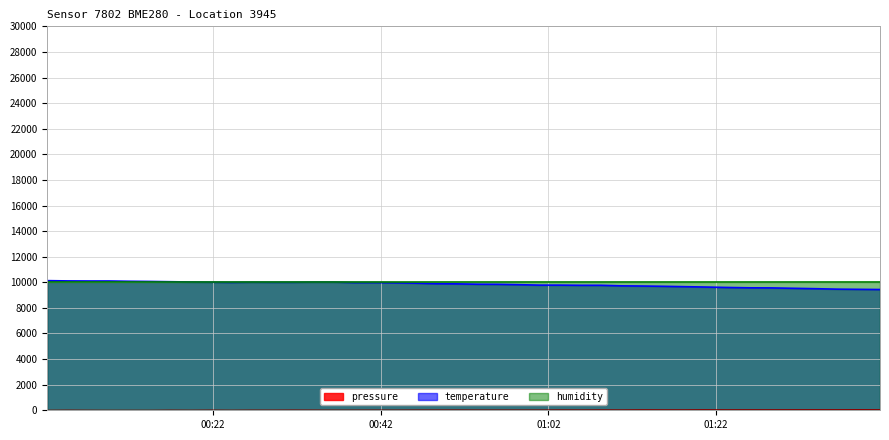

What is the greatest value displayed?

10129.0